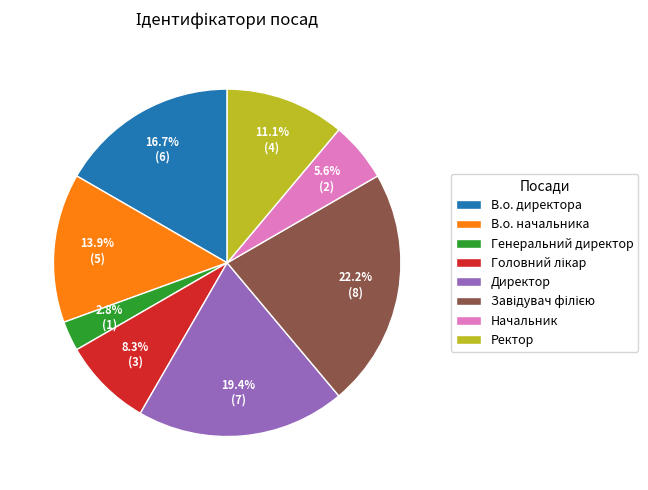

How many slices are in this pie chart?

8